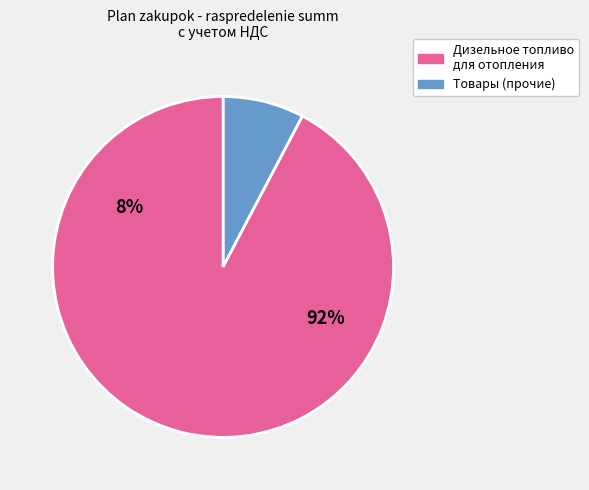

Is there a majority slice in this chart?

Yes